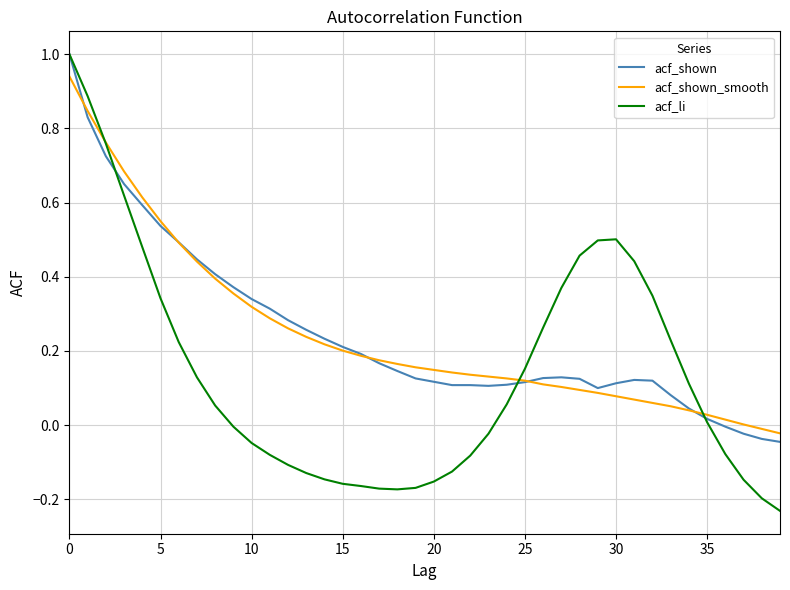

Which series has the largest range (max minus min)?

acf_li